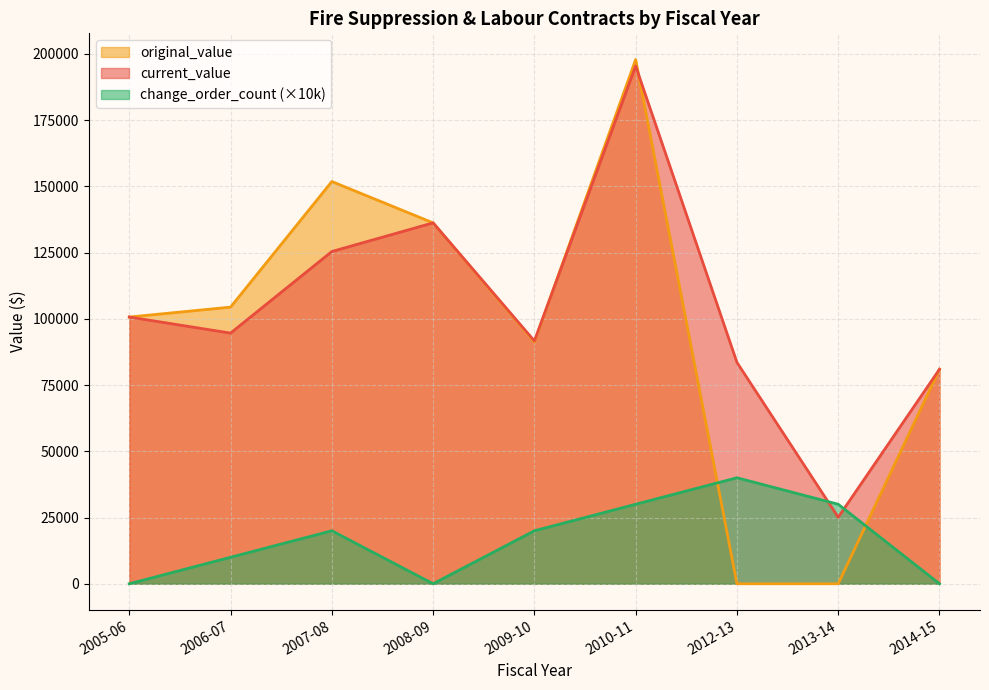

Which category has the highest value across all series?

2010-11